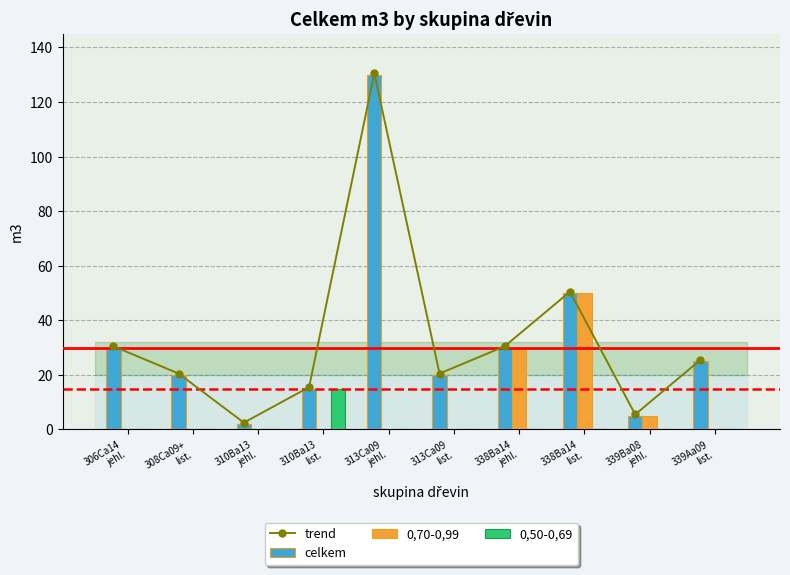

What is the sum of all 0,70-0,99 values?

85.0